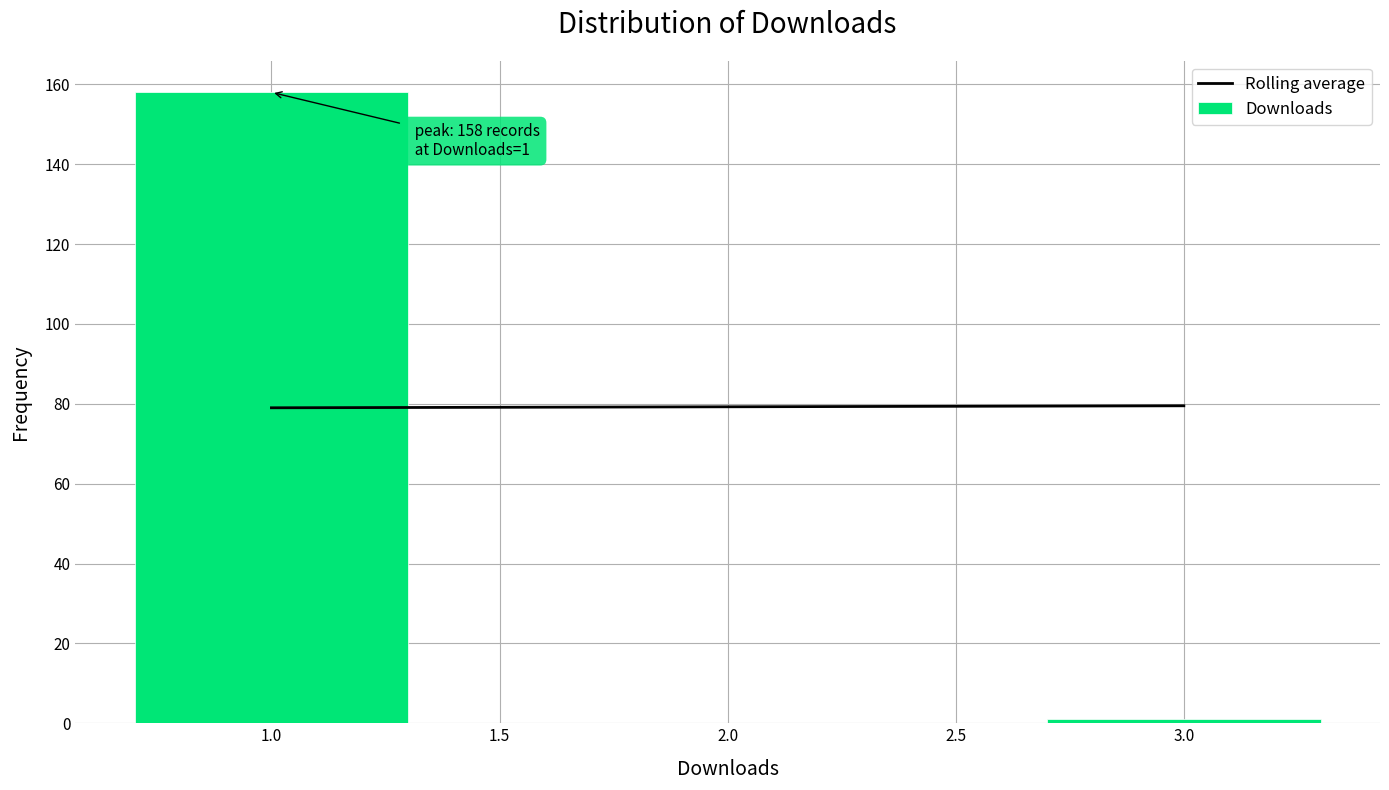

Reading left to right, extract all data points from this chart.

1.0=158	3.0=1